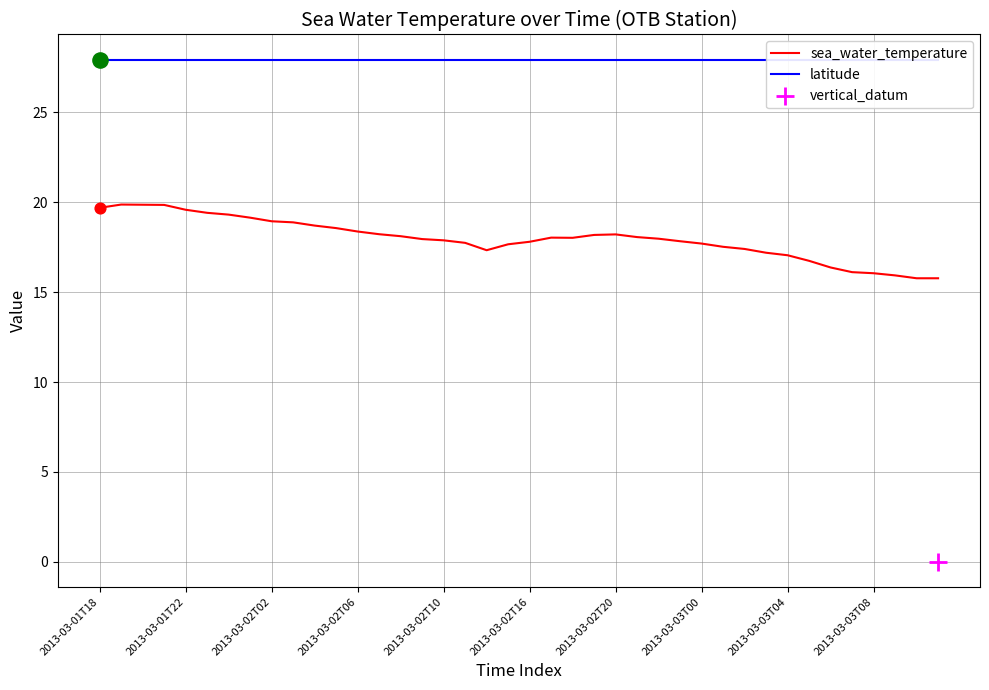

The sea_water_temperature series shows 27.5 at 2013-03-02T10. True or false?

False